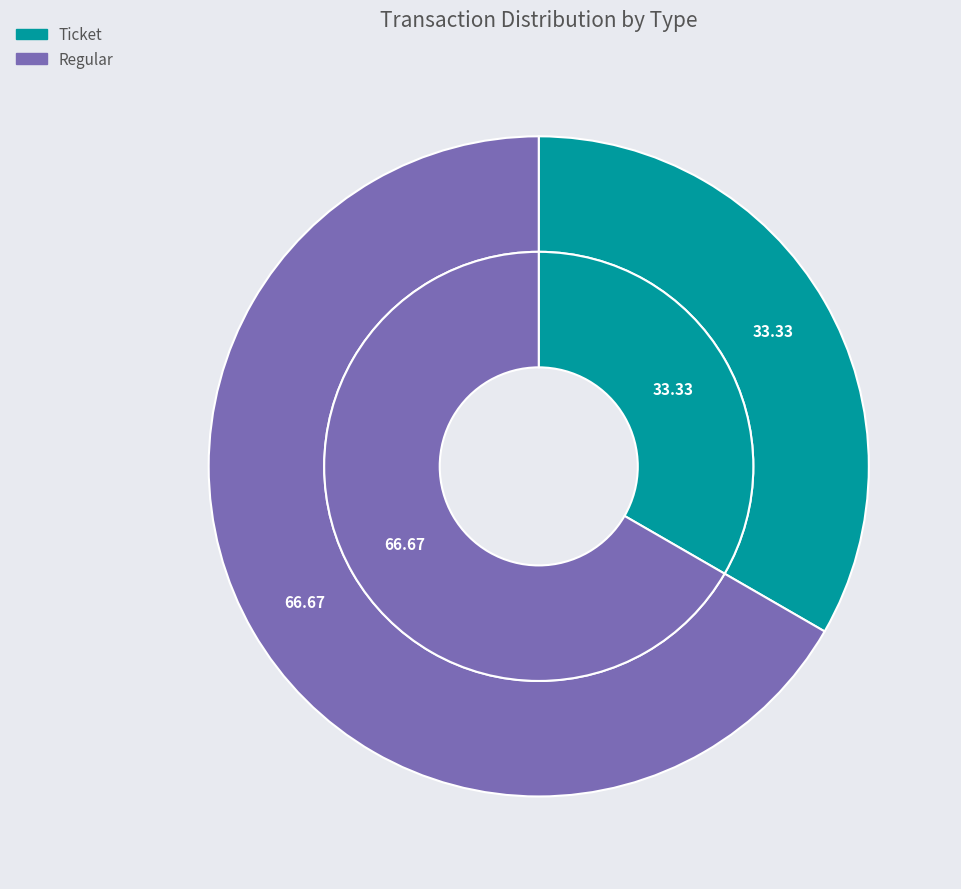

Is there a majority slice in this chart?

Yes